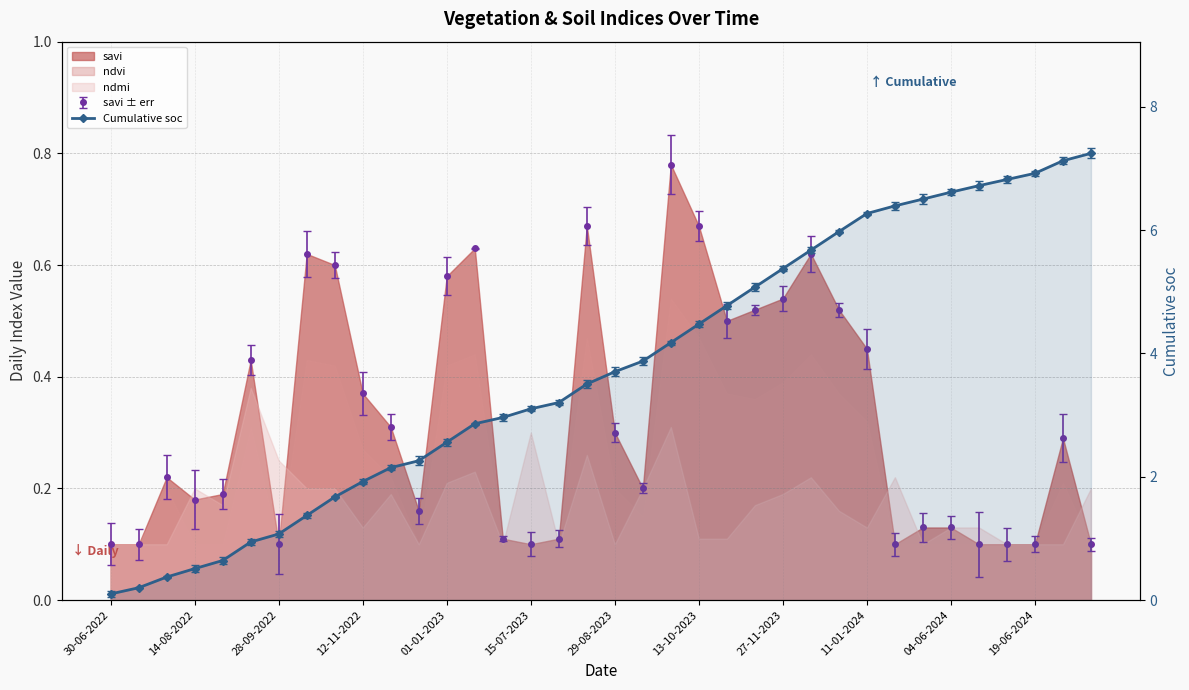

What is the change in value from 27-11-2023 to 13?

+1.2